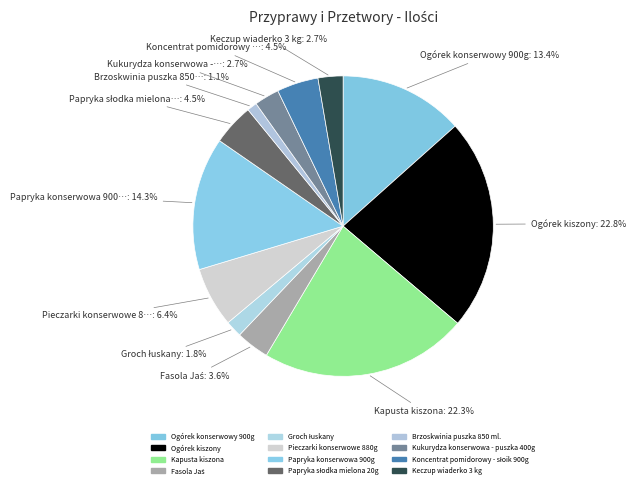

What percentage is the Ogórek kiszony slice, to the nearest percent?

23%